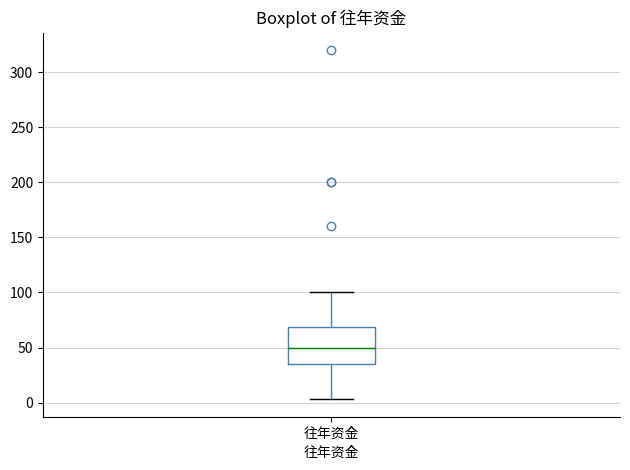

Read this box plot against the y-axis: the position of the median line, the range covered by the box, and the ends of both whiskers. The values are not printed on the chart, so give them approximately, as read against the axis.

median 50, box 35 to 70, whiskers 5 to 100